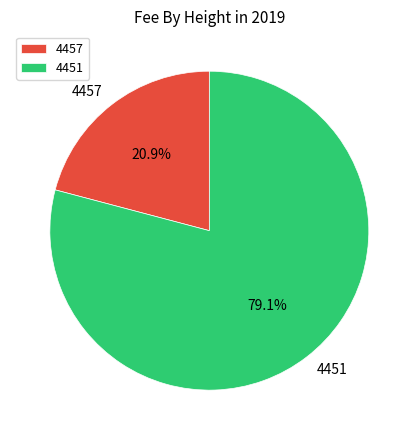

How many slices are in this pie chart?

2